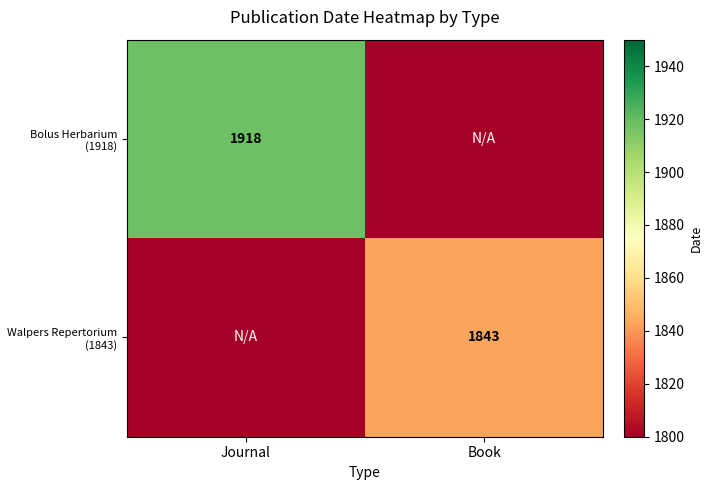

At which category is the sum across all series the highest?

Journal